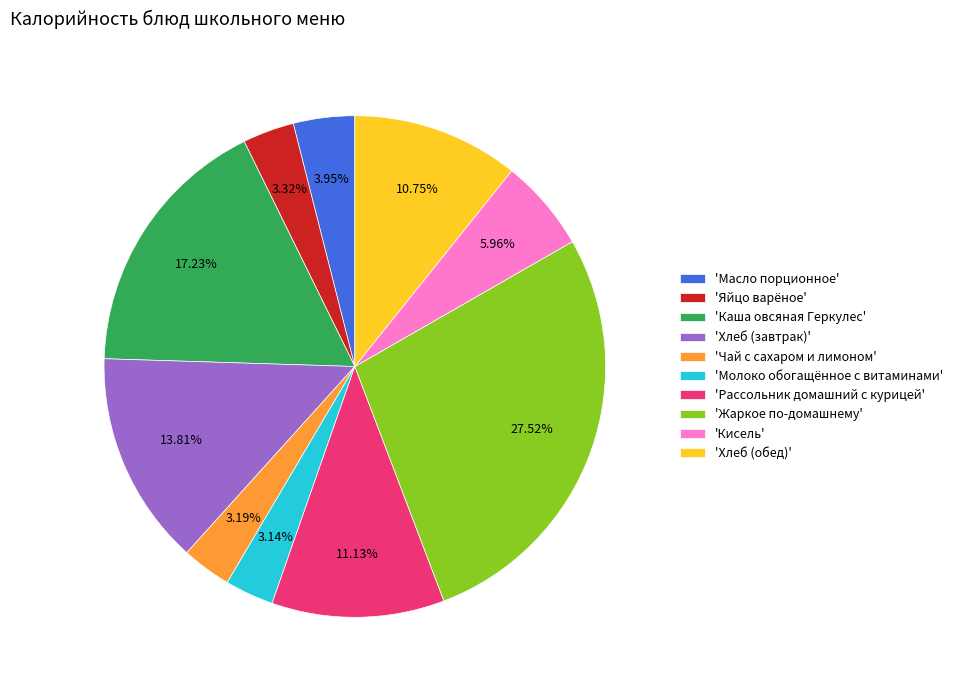

Is there any slice that represents more than half of the pie?

No